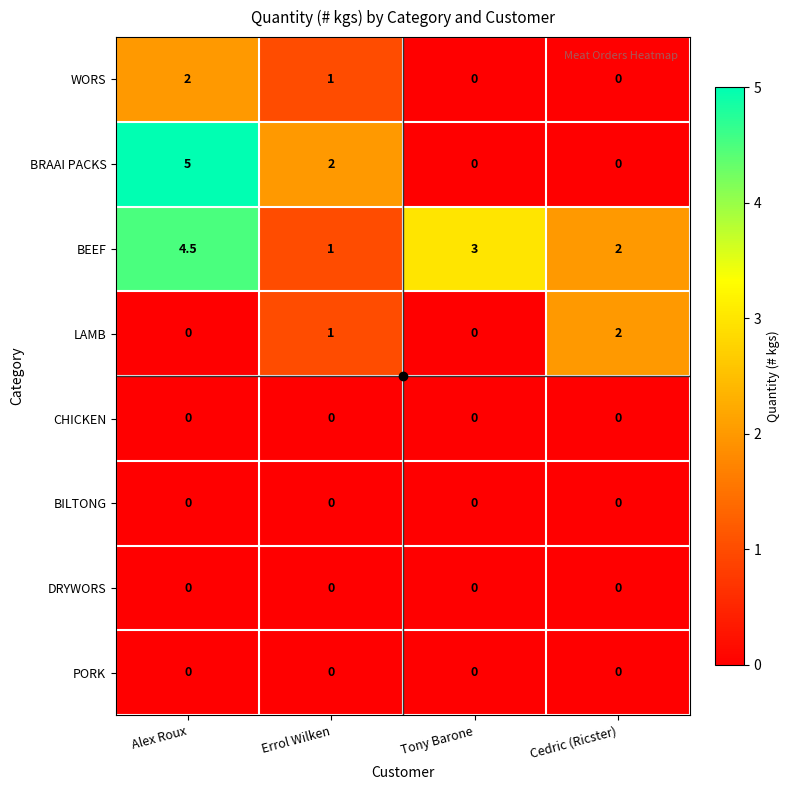

What is the average value of the WORS series?

0.8